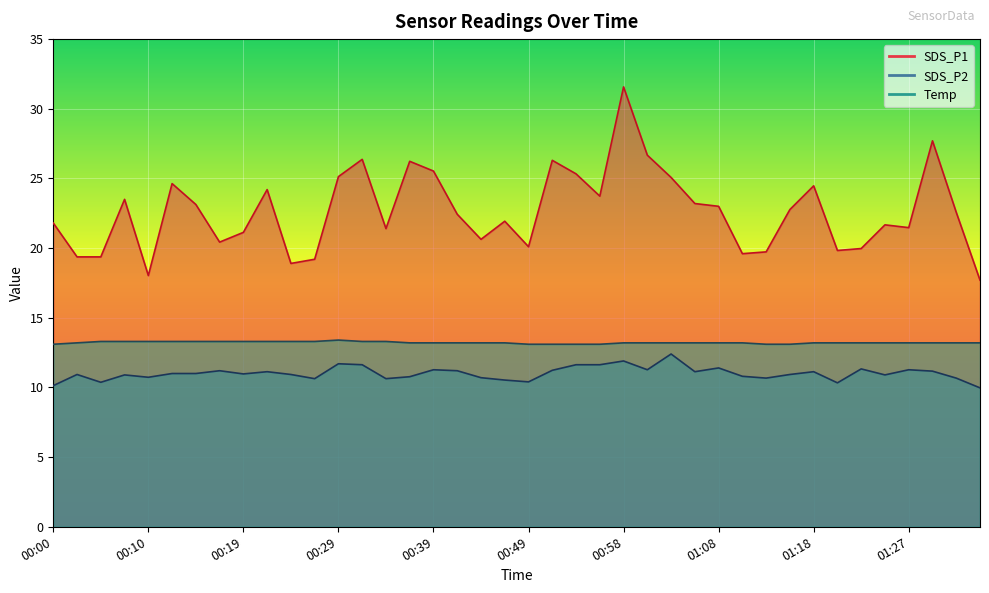

What is the total value across all series at 01:03?

50.7